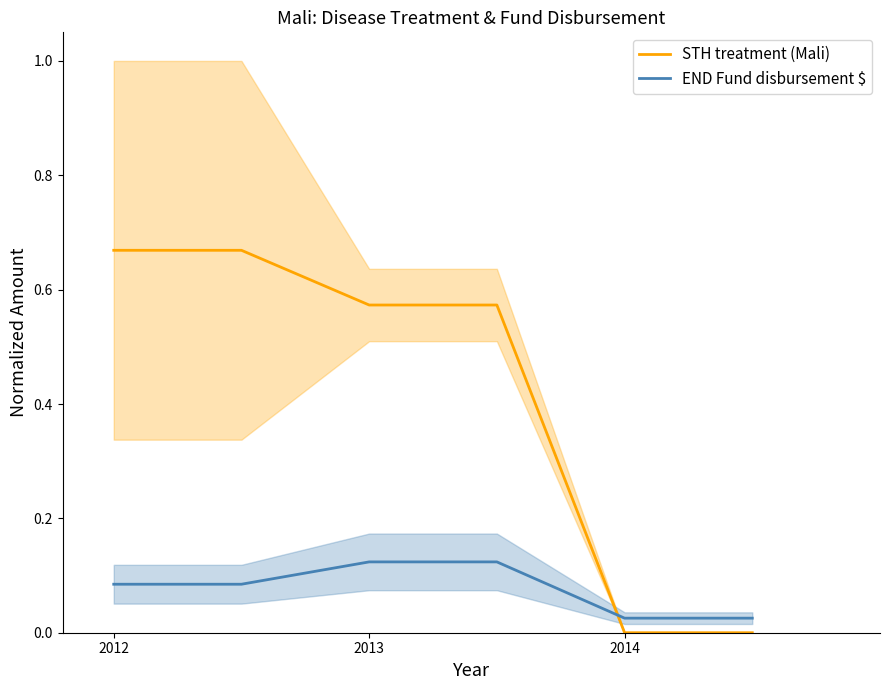

Reading left to right, list all the values displayed in this chart.

STH treatment (Mali): 0.7	0.7	0.6	0.6	0.0	0.0
END Fund disbursement $: 0.1	0.1	0.1	0.1	0.0	0.0